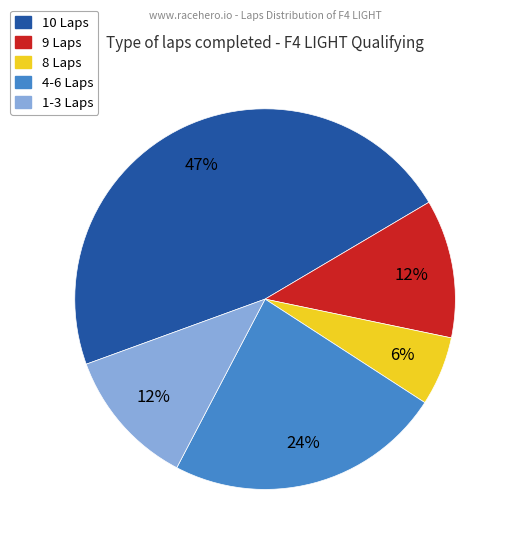

Is there any slice that represents more than half of the pie?

No